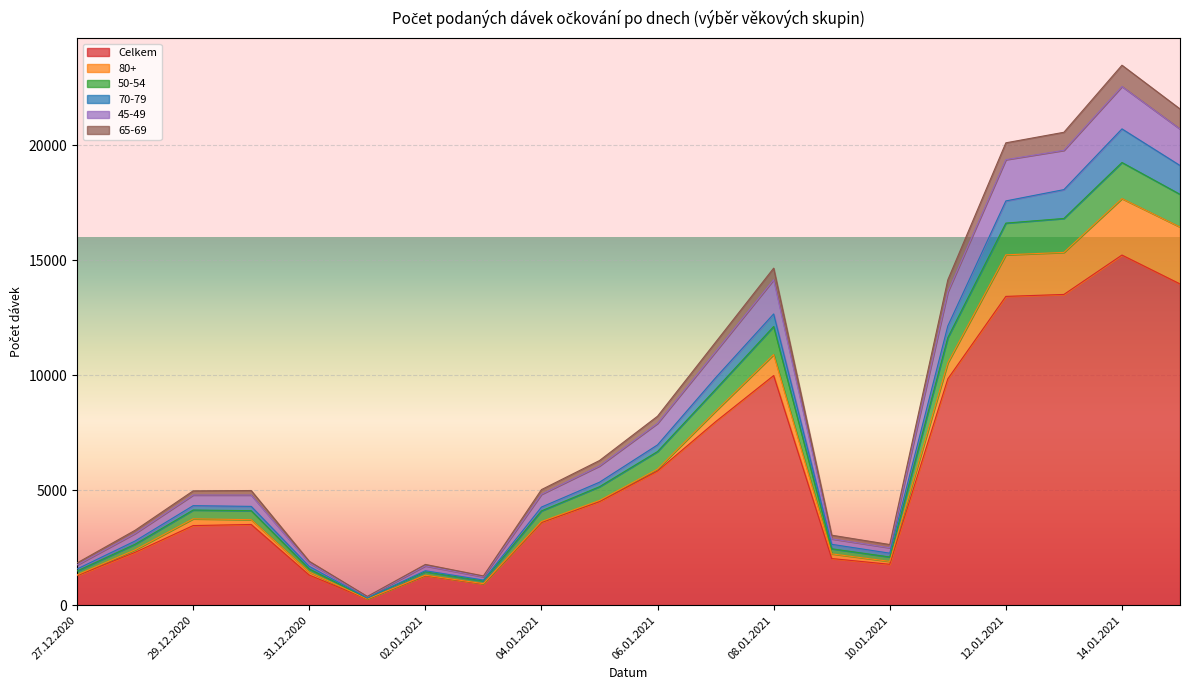

At which category does 50-54 reach its first local peak?

29.12.2020